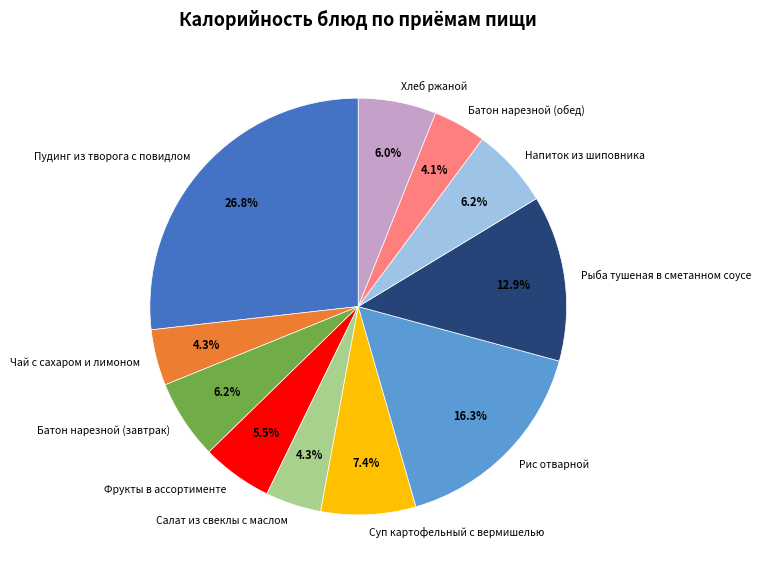

Is there a majority slice in this chart?

No